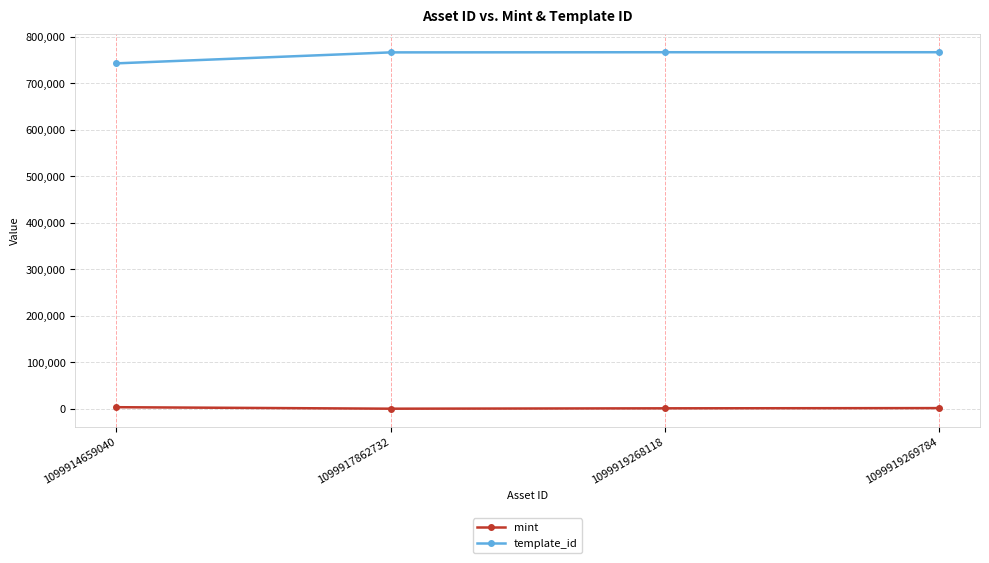

List the series in order of their overall mean, lowest first.

mint, template_id